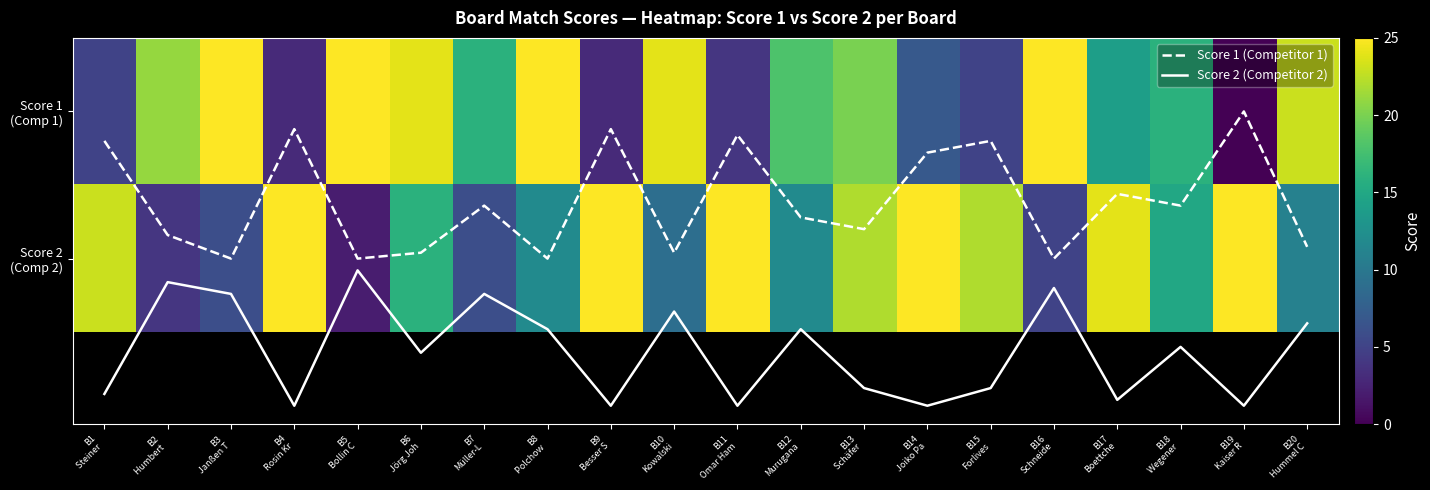

What is the greatest value displayed?

25.0